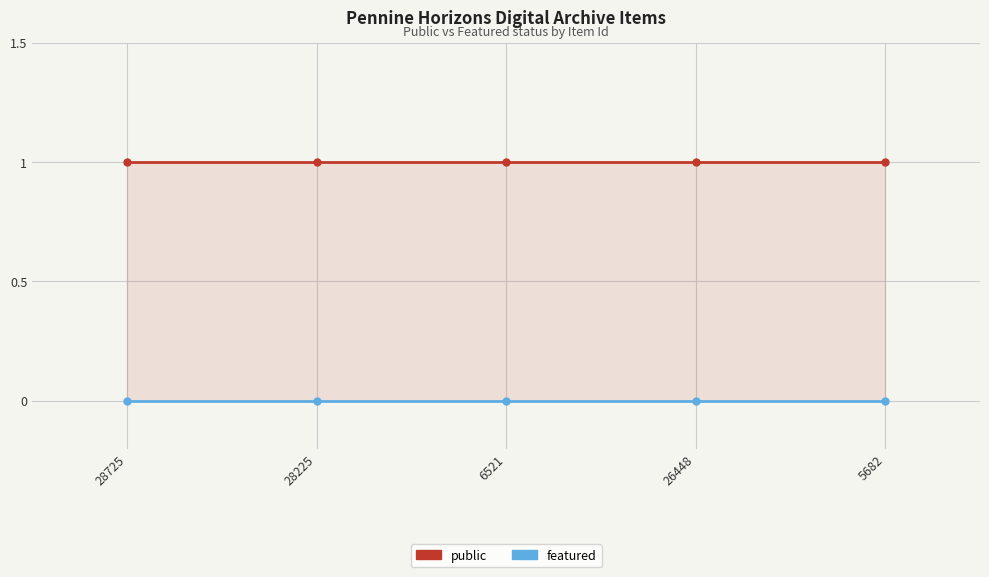

What are all the series names shown in the legend?

public, featured